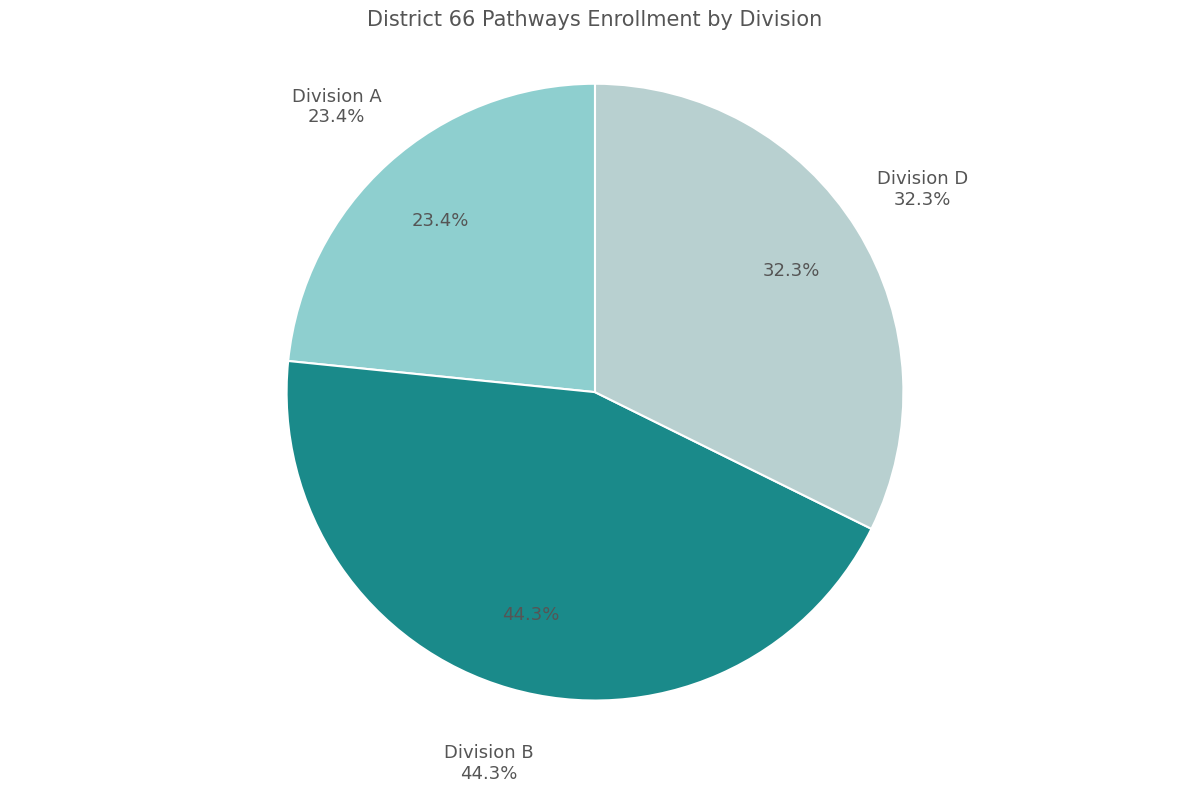

Rank the categories by value from highest to lowest.

Division B, Division D, Division A